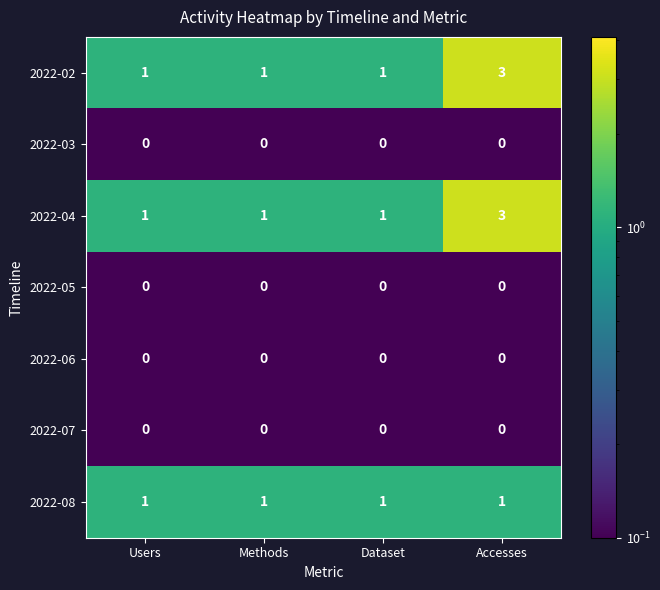

Reading left to right, what are all the values shown in this chart?

2022-02: 1	1	1	3
2022-03: 0	0	0	0
2022-04: 1	1	1	3
2022-05: 0	0	0	0
2022-06: 0	0	0	0
2022-07: 0	0	0	0
2022-08: 1	1	1	1